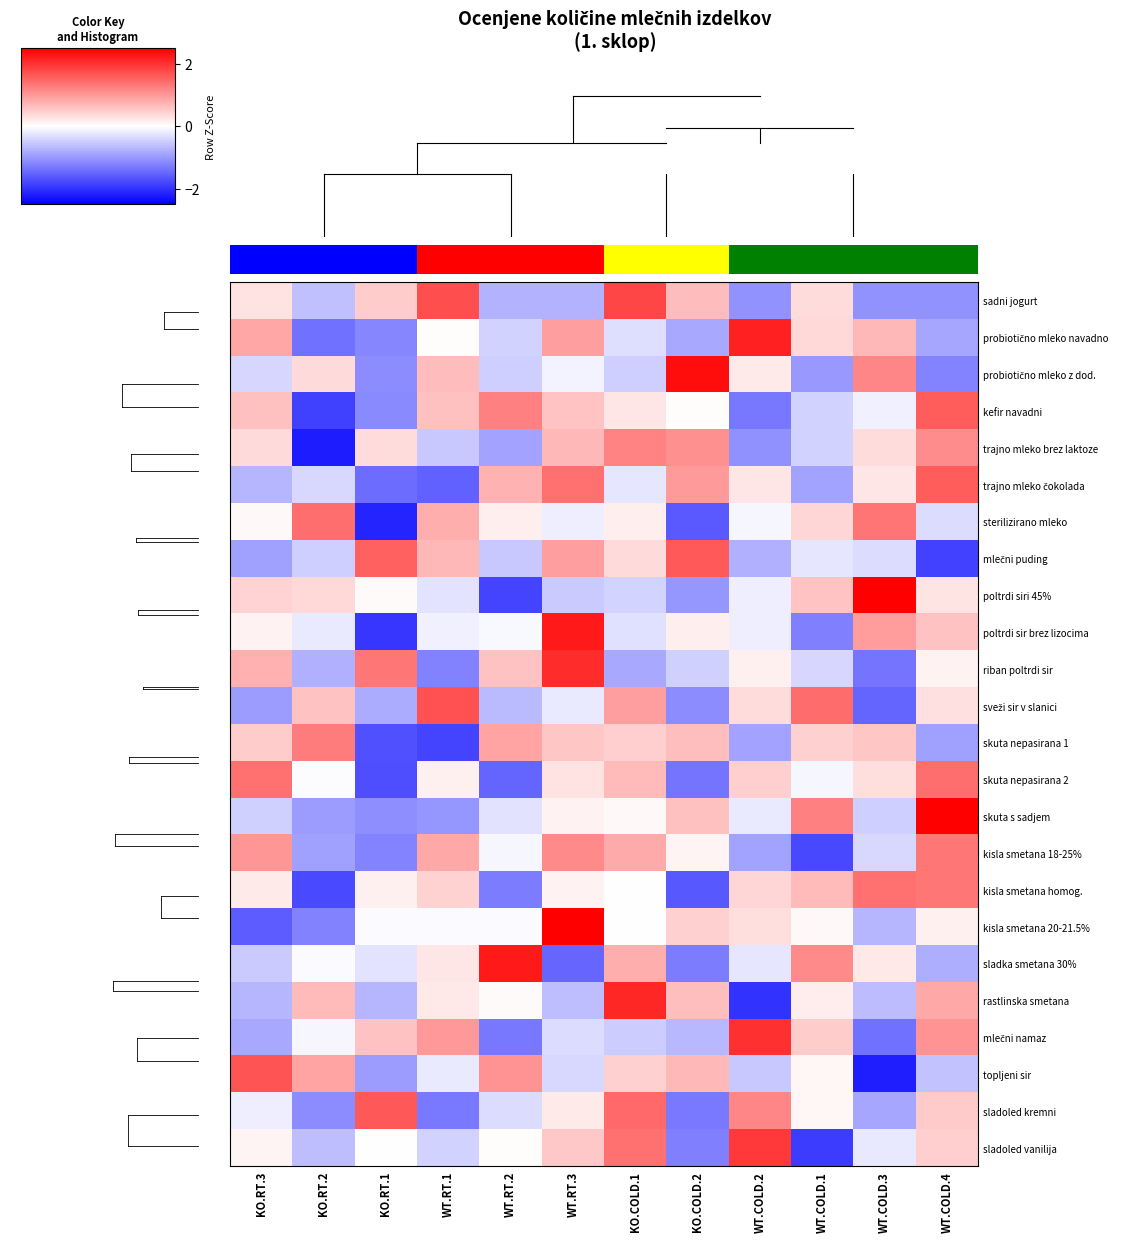

Is it true that kisla smetana 20-21.5% equals -0.5 at KO.RT.3?

False